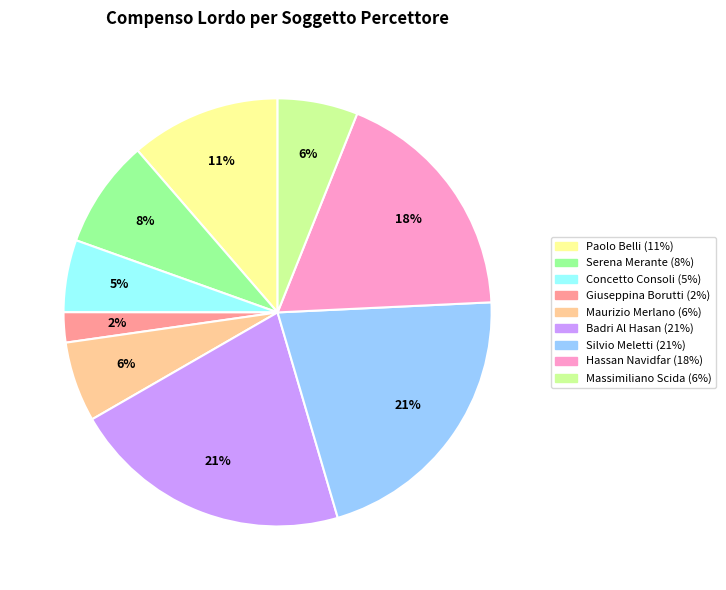

Which has a higher value, Serena Merante or Badri Al Hasan?

Badri Al Hasan